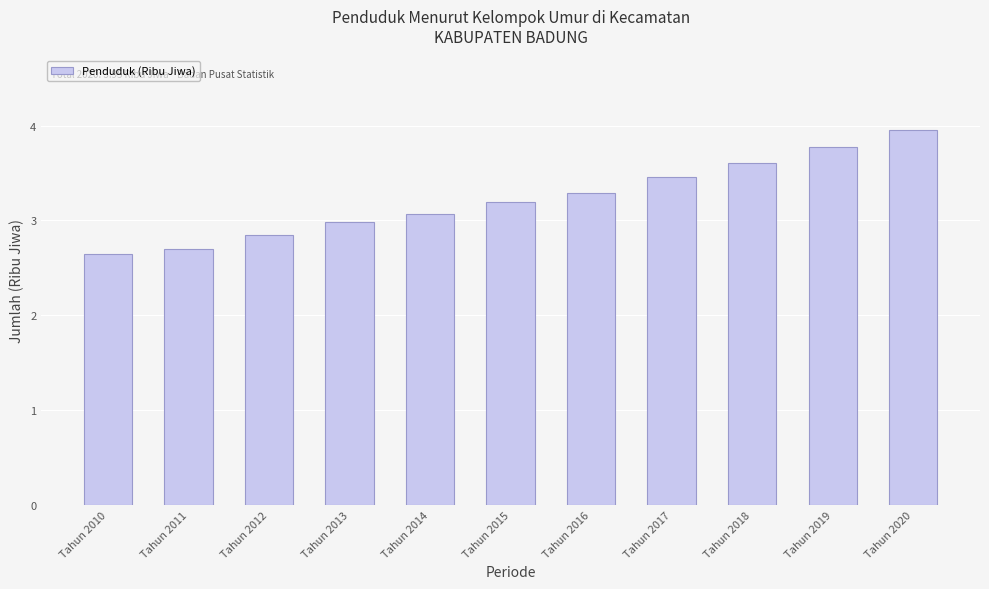

The chart shows a value of 3.1 at Tahun 2014. True or false?

True